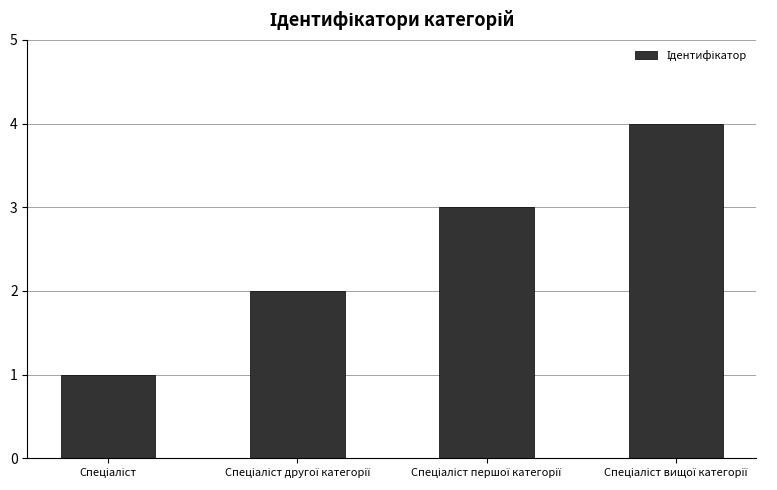

What is the difference between the maximum and minimum values?

3